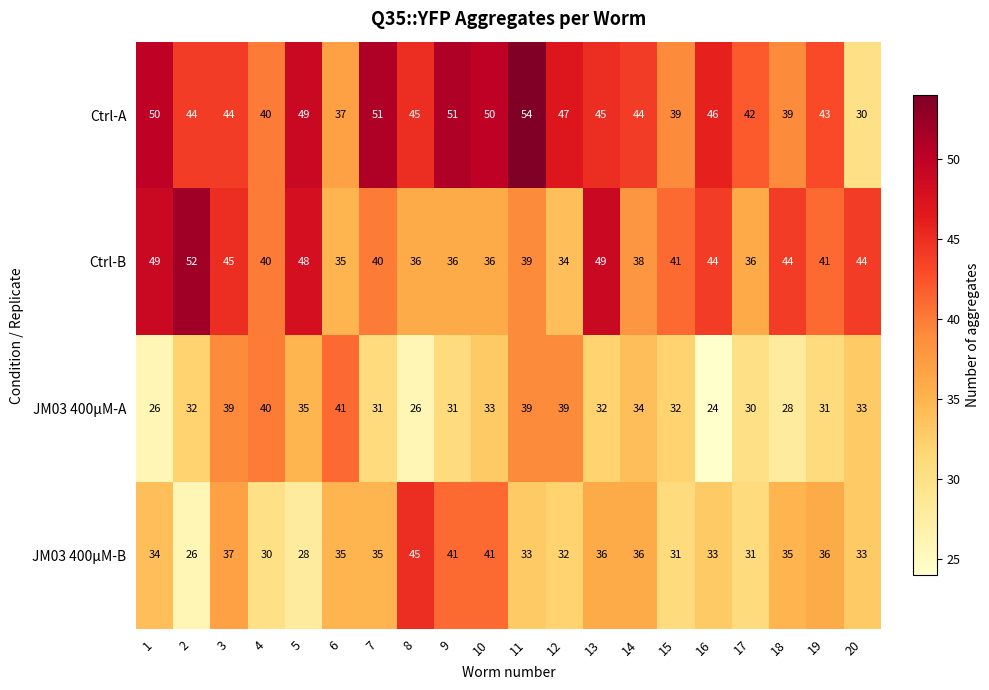

How many data points does each series have?

20